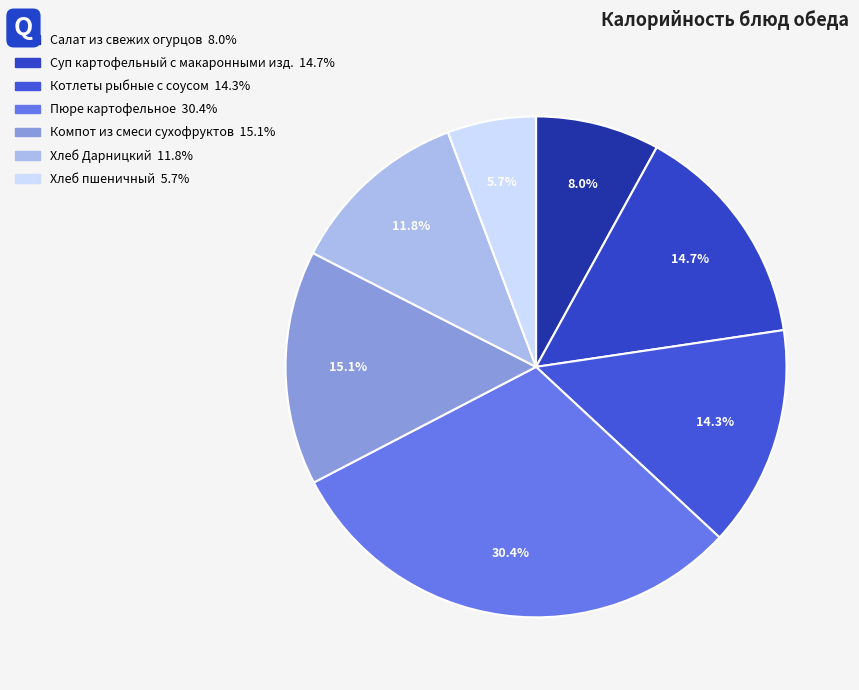

Which category has the smallest portion of the pie?

Хлеб пшеничный